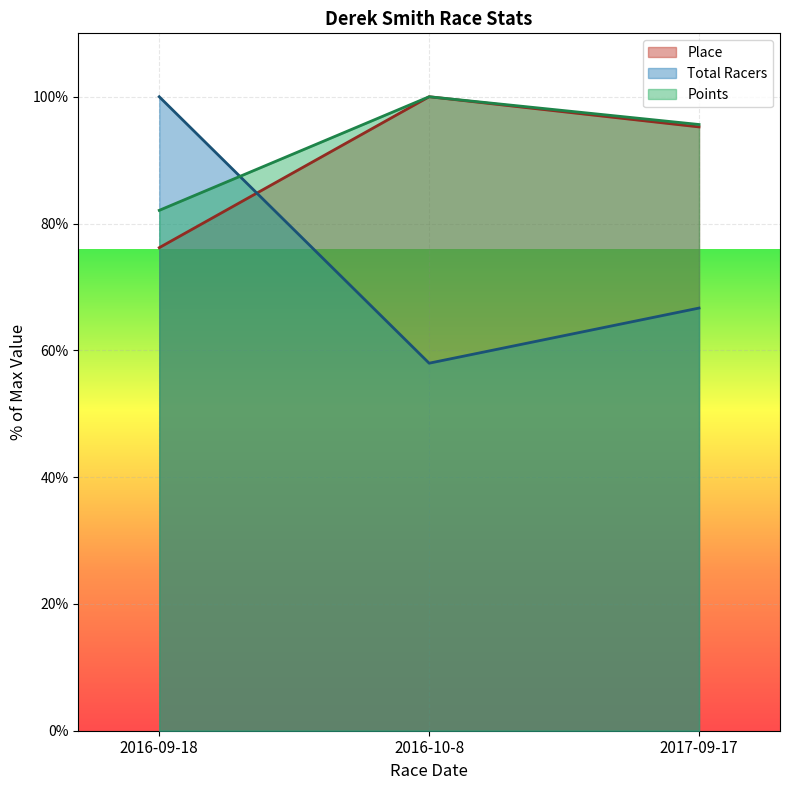

At which category is the sum across all series the highest?

2016-09-18